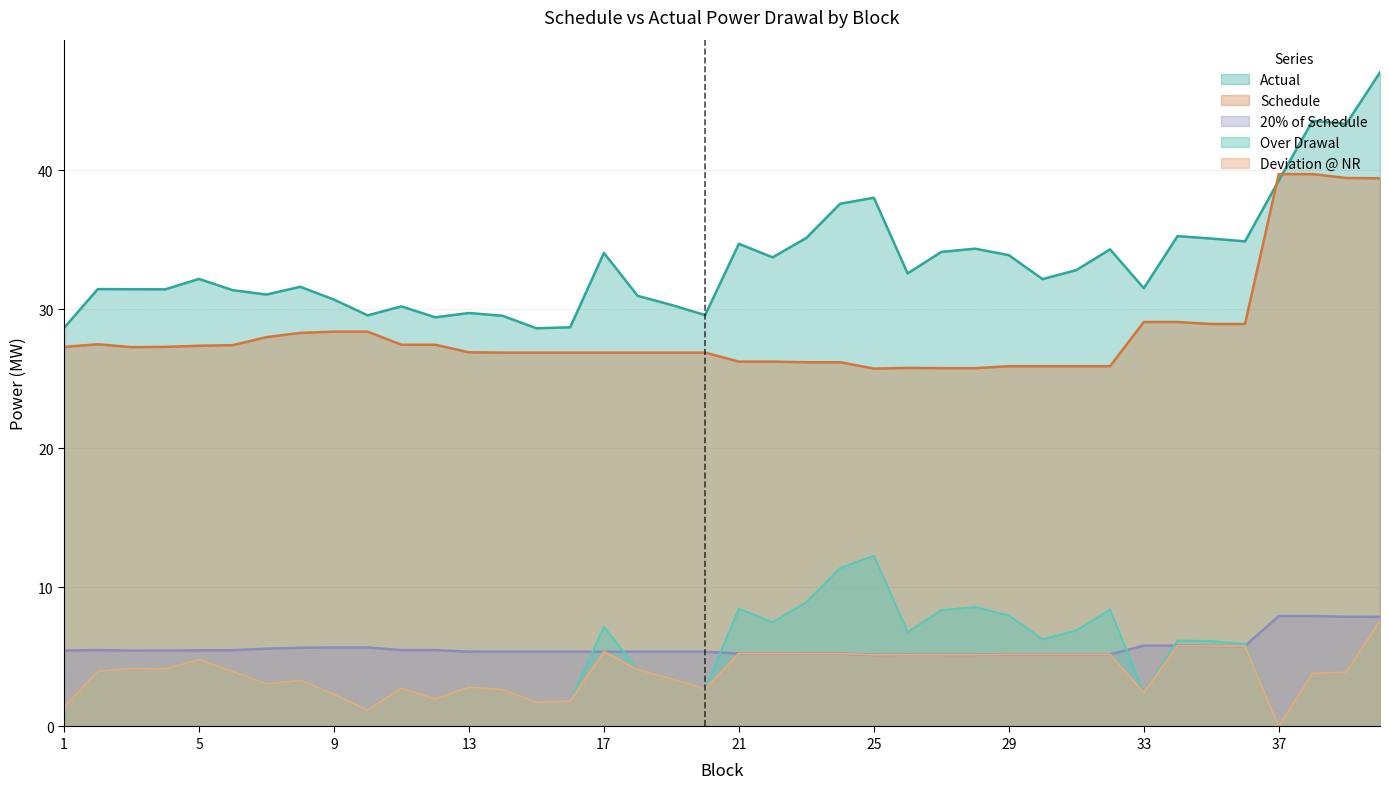

What is the sum of all 20% of Schedule values?

226.7